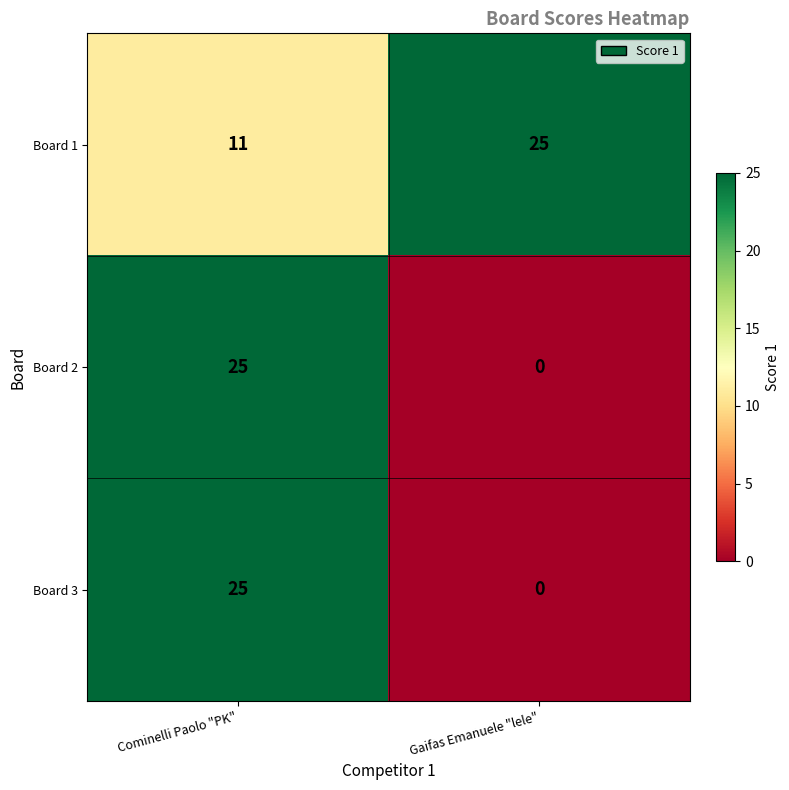

Rank the categories by Board 1 value from lowest to highest.

Cominelli Paolo "PK", Gaifas Emanuele "lele"